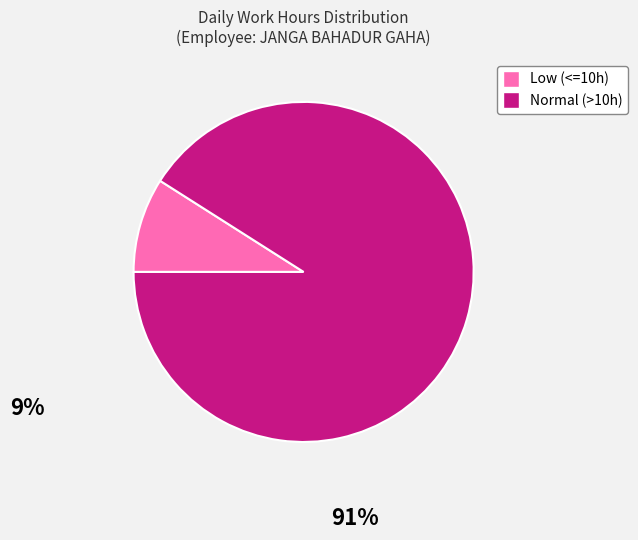

How many slices are in this pie chart?

2